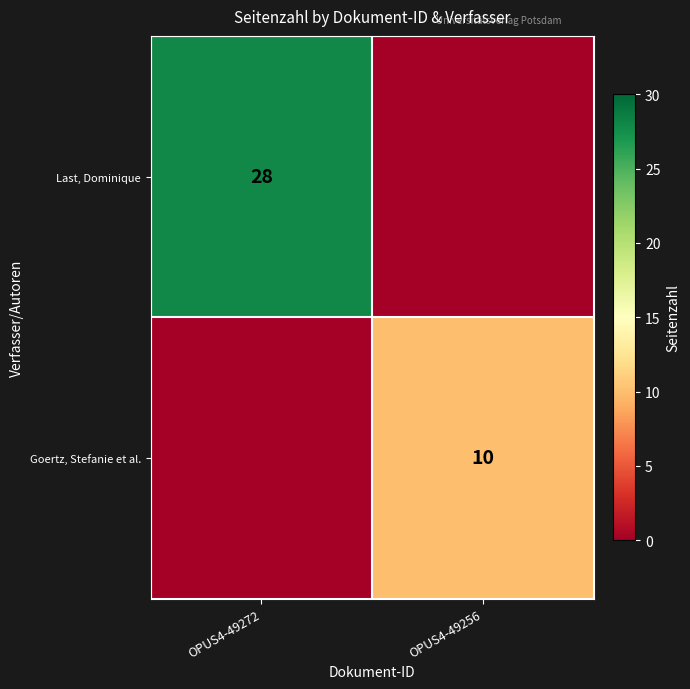

True or false: Goertz, Stefanie et al. has a value of 10 at OPUS4-49256.

True